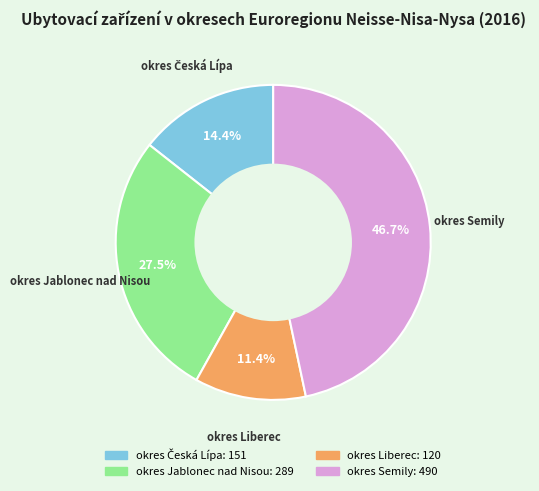

How many slices are in this pie chart?

4